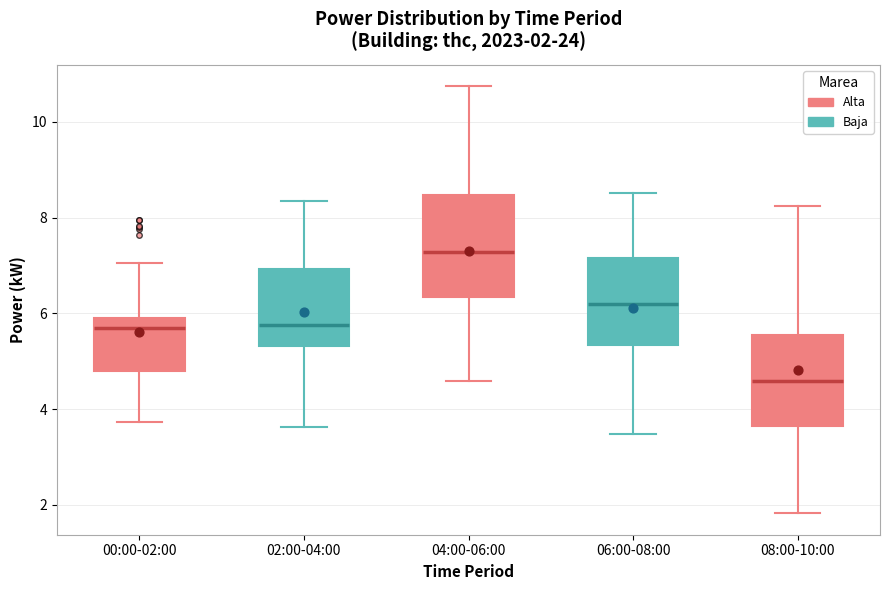

Which box has the highest median line?

04:00-06:00